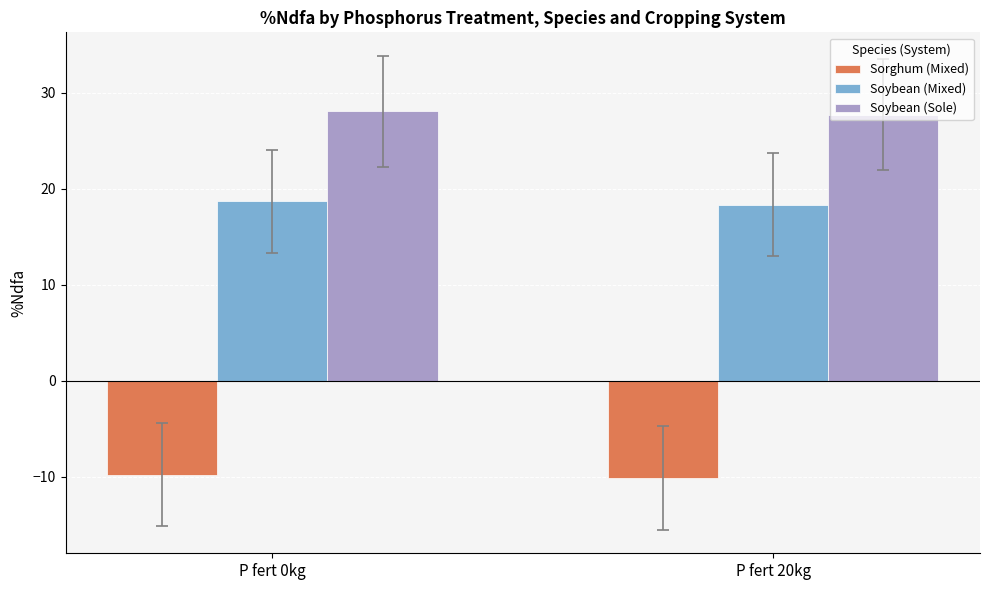

Reading left to right, extract all data points from this chart.

Sorghum (Mixed): -9.8	-10.1
Soybean (Mixed): 18.7	18.4
Soybean (Sole): 28.1	27.7